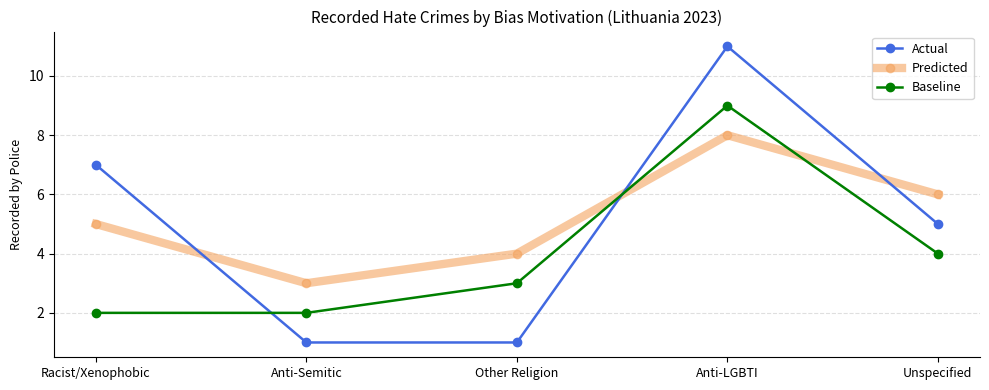

Read the Actual value at Anti-LGBTI, to the nearest 10.

10